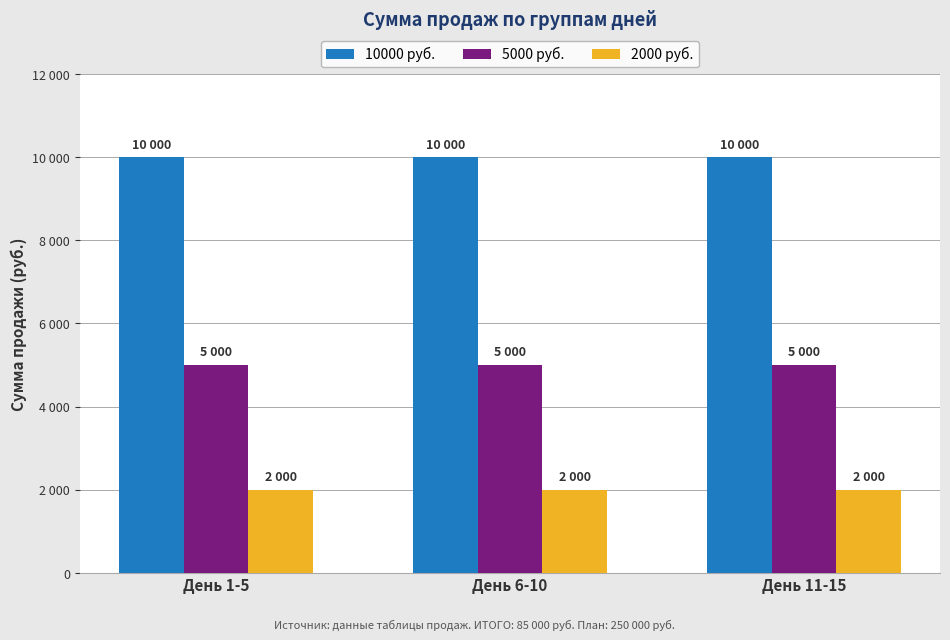

Are the bars horizontal?

No